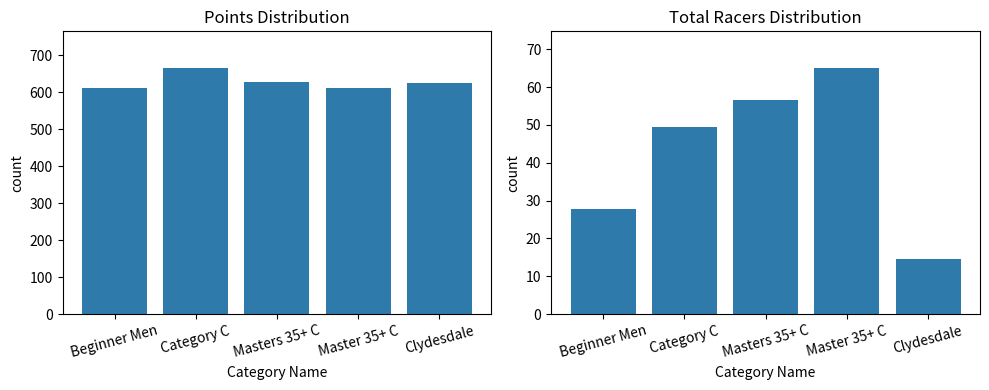

List the series in order of their peak value, lowest first.

Total Racers, Points